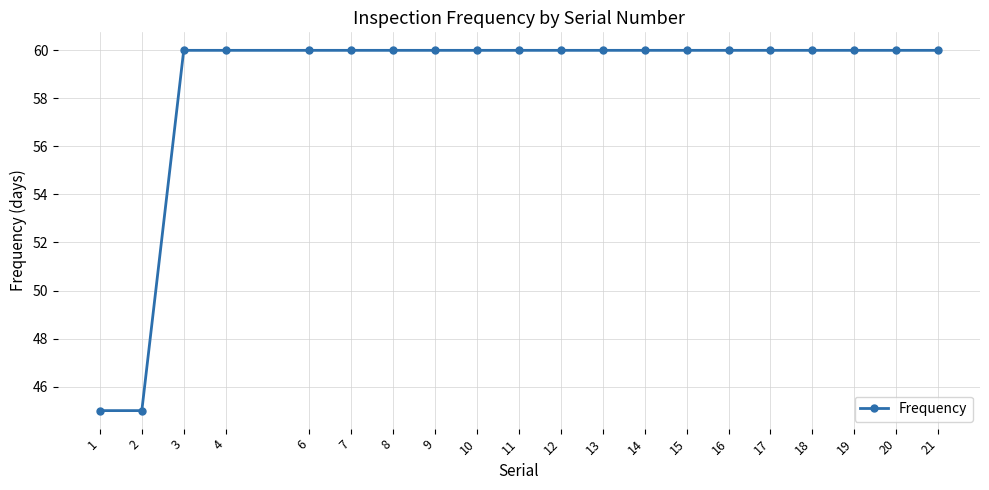

Is this an area chart (filled region under the line)?

No